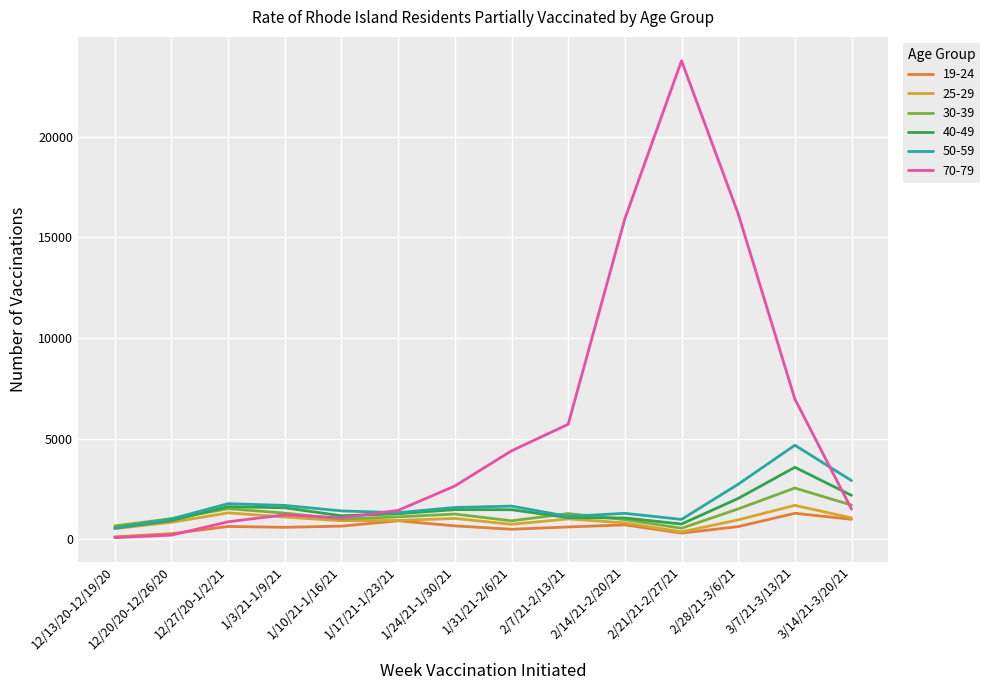

How many lines are shown in the chart?

6